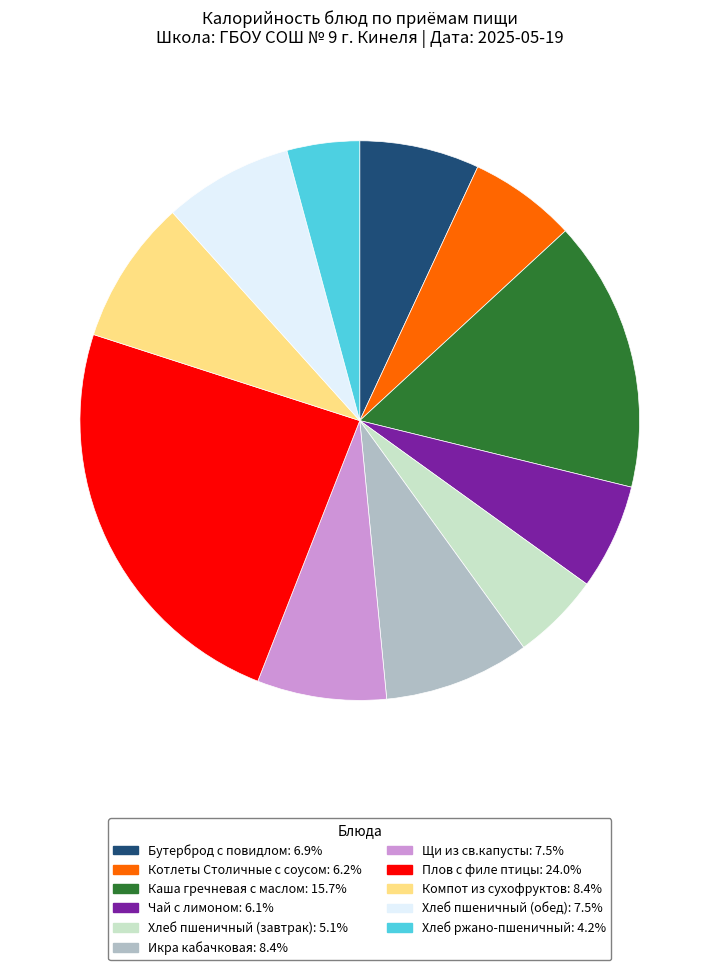

Does Хлеб пшеничный (обед): 7.5% represent more than half of the total?

No